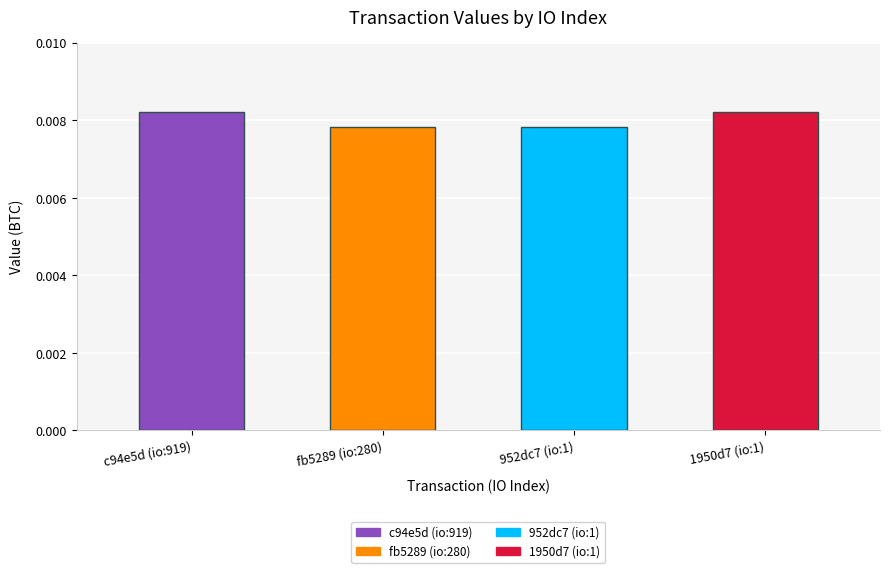

Reading left to right, what are all the values shown in this chart?

919=0.0	280=0.0	1=0.0	1=0.0